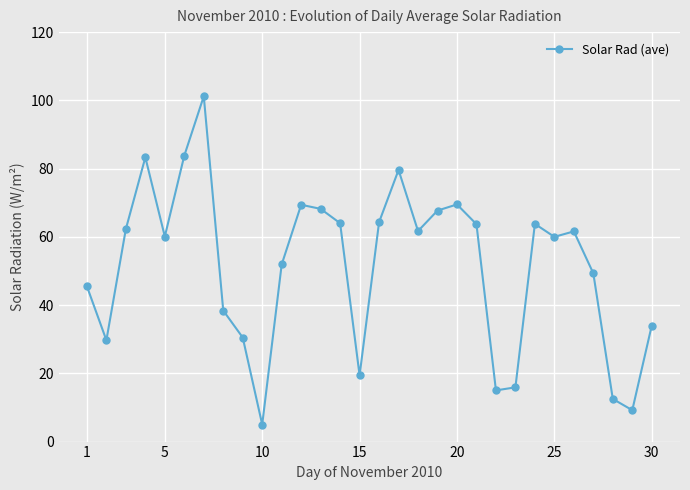

What is the value of the 17th point from the left?

79.6